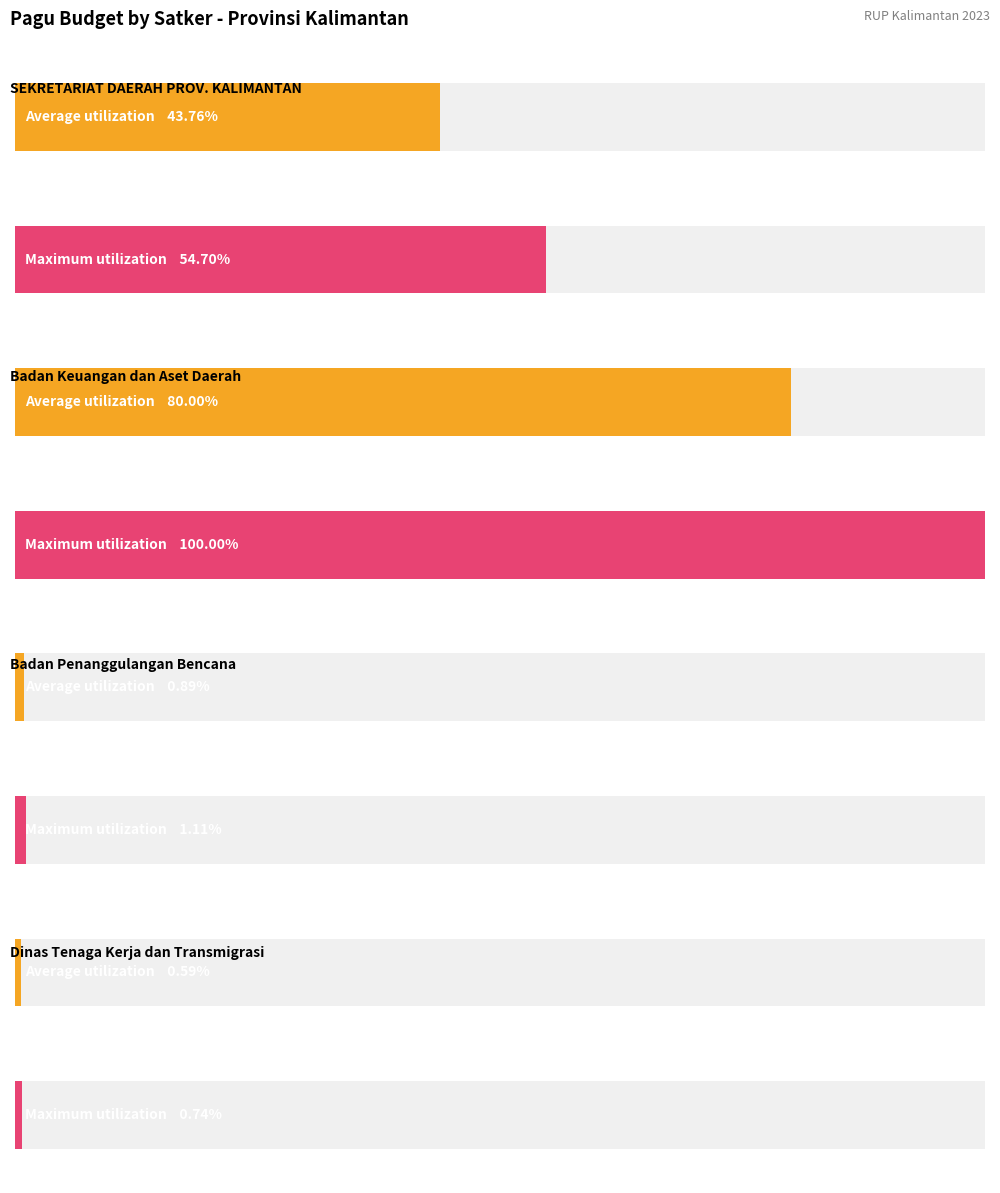

Is it true that the value at Honorarium Rohaniwan (2) is 703063?

False